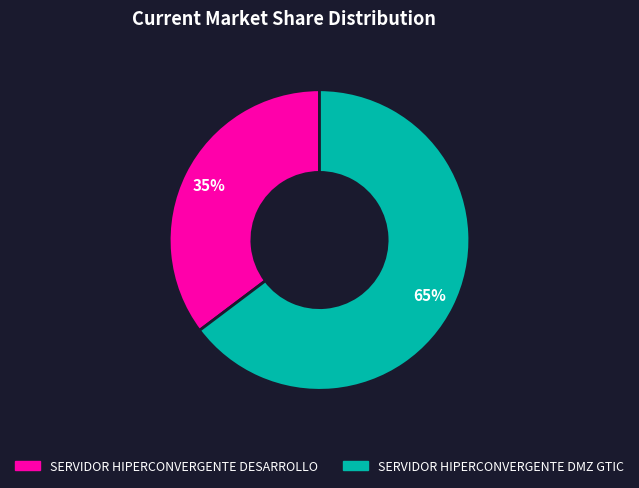

To the nearest percent, what portion does SERVIDOR HIPERCONVERGENTE DESARROLLO represent?

35%